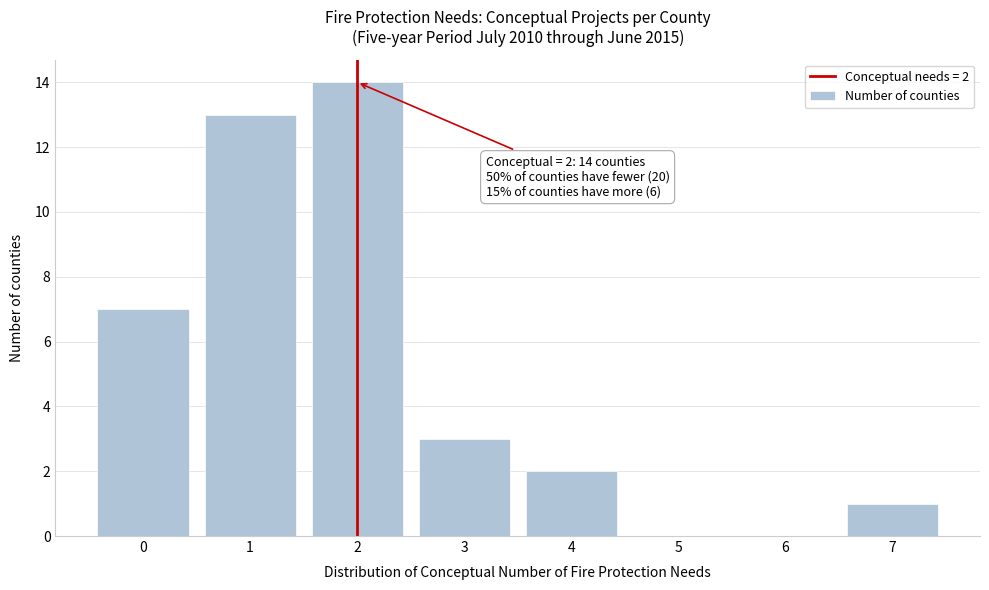

Reading left to right, what are all the values shown in this chart?

0=7	1=13	2=14	3=3	4=2	5=0	6=0	7=1